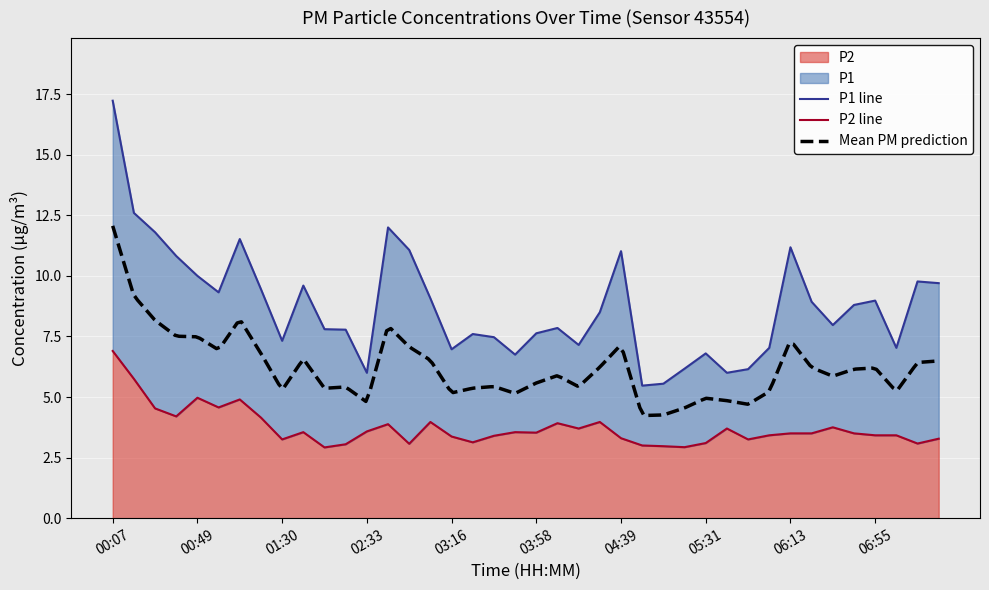

What is the difference between the second highest and minimum values in the P1 series?

7.1